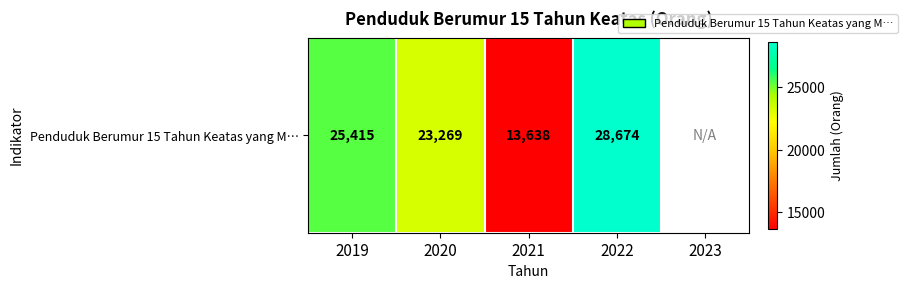

Count the number of categories in the chart.

5